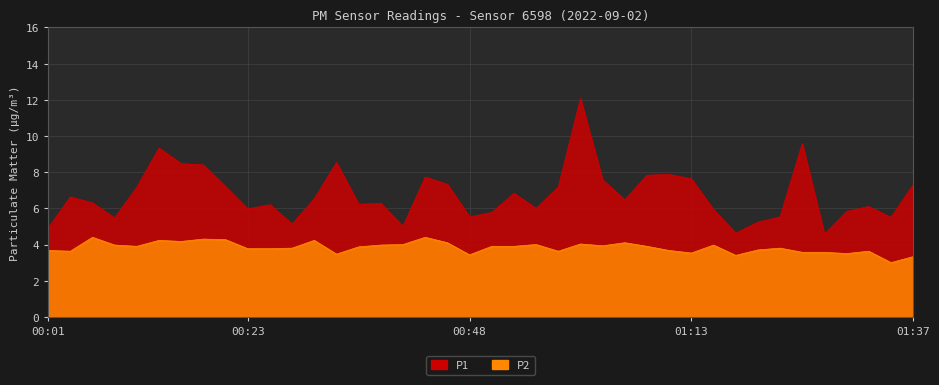

At which label does P1 reach its peak?

01:00